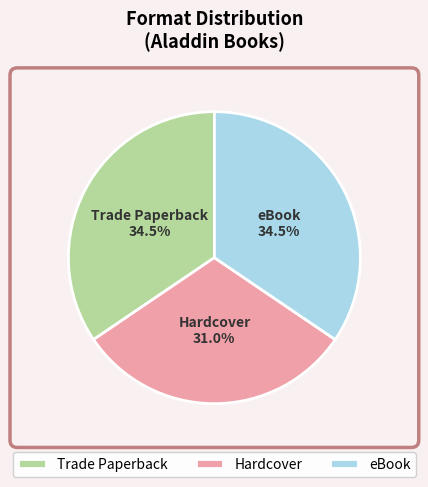

Which slice is the smallest?

Hardcover